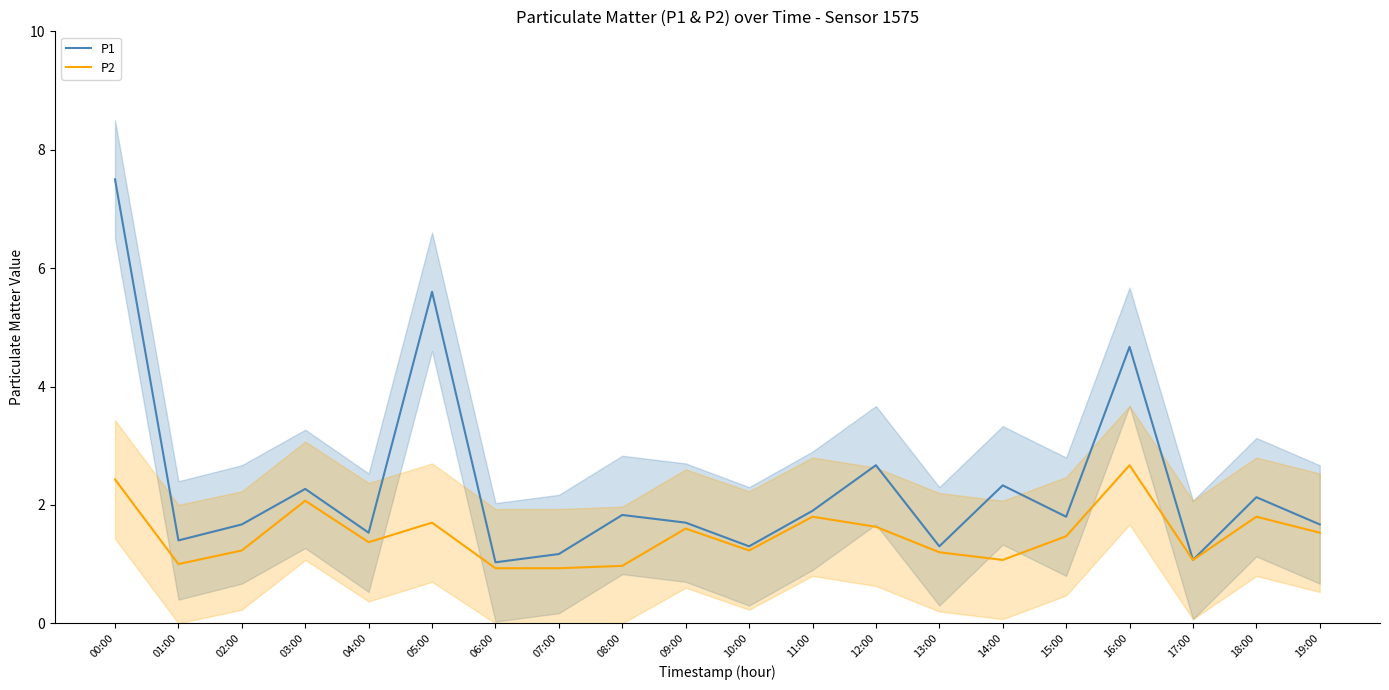

What is the value of the P1 point at the 15th from the left?

2.3